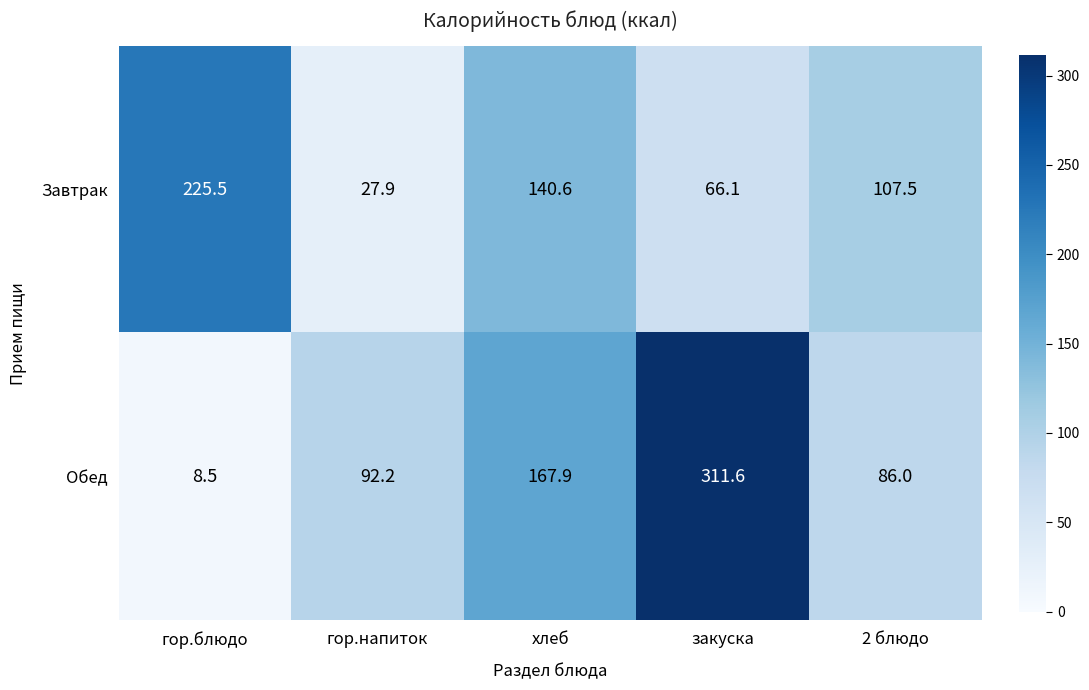

Which series changed the most between гор.напиток and хлеб?

Завтрак